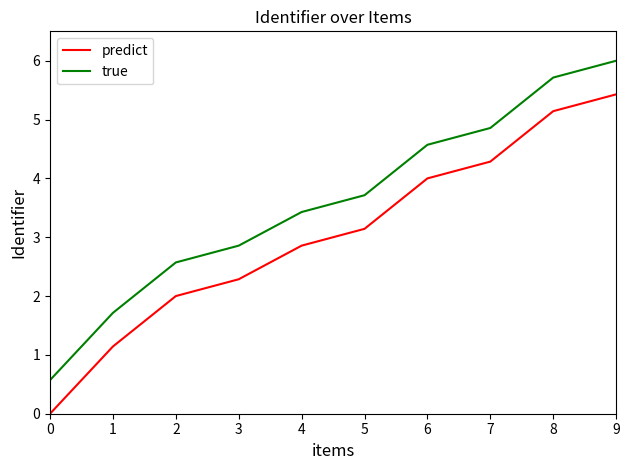

What is the average value of the true series?

3.6